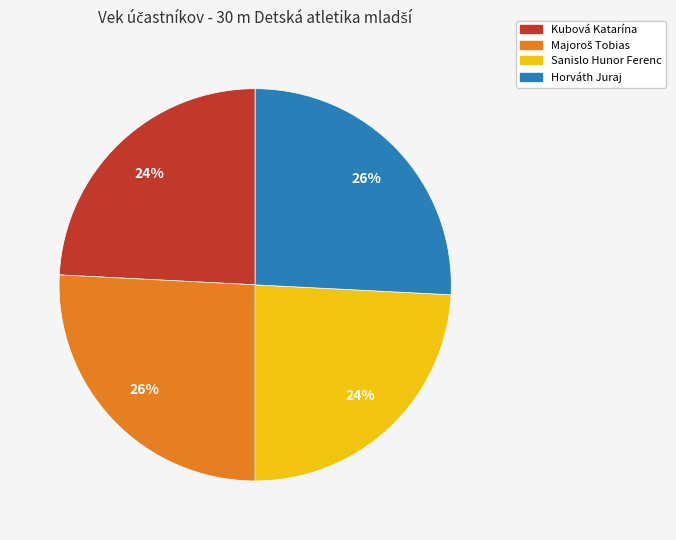

The Horváth Juraj slice represents 15% of the pie. True or false?

False